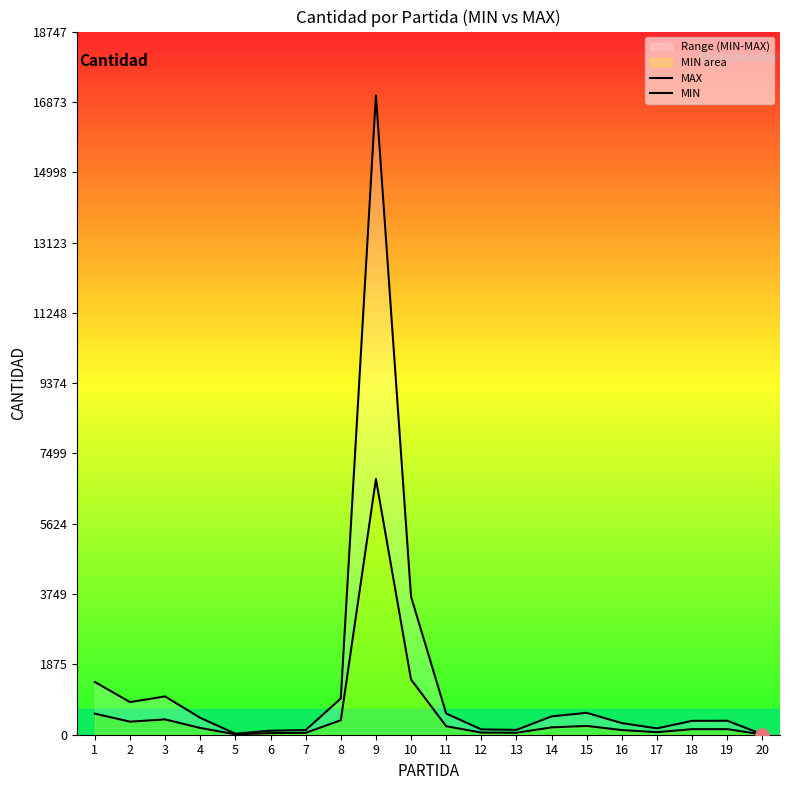

Which series reaches the minimum Y coordinate?

MIN